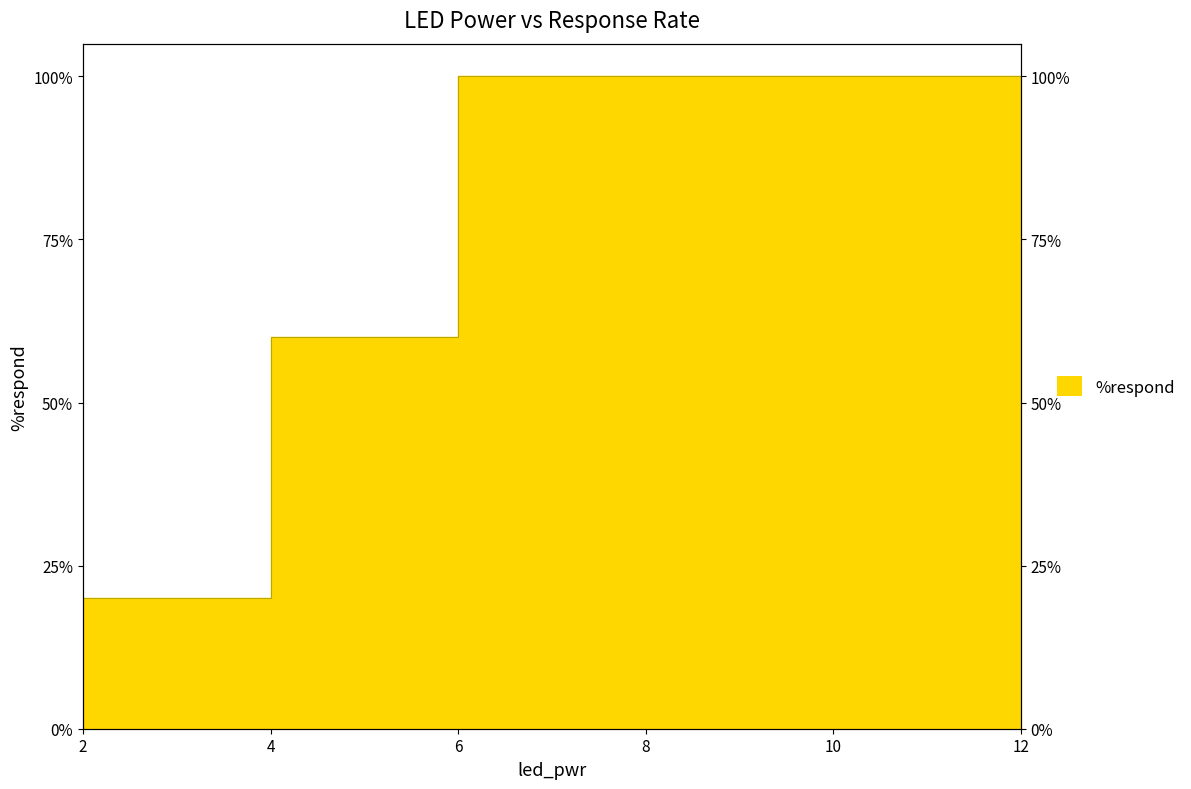

What is the minimum value shown in the chart?

0.2